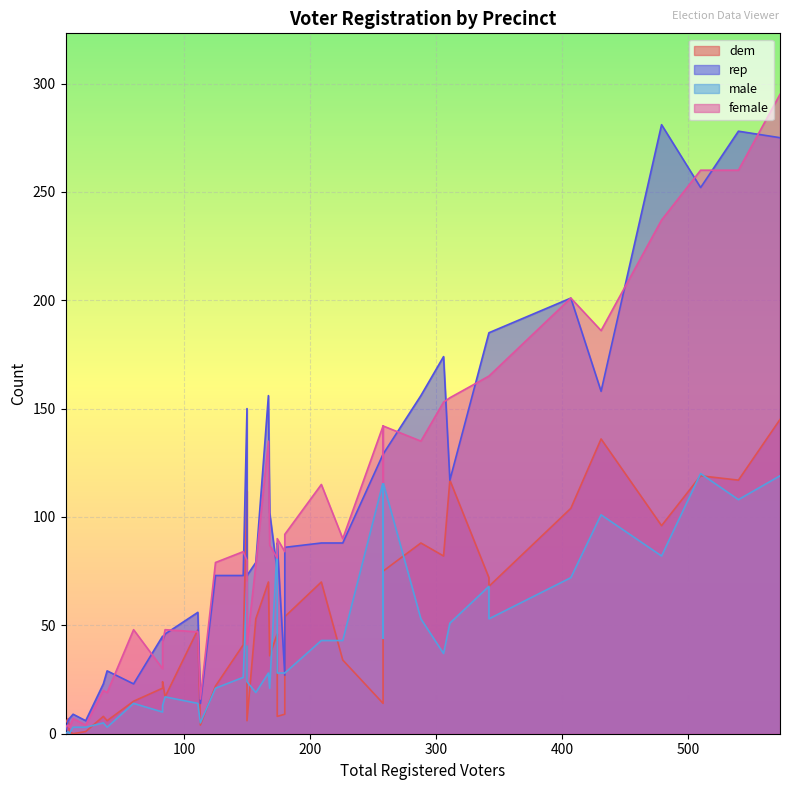

Reading right to left, list all the values displayed in this chart.

dem: 22=1	167=70	174=8	150=6	180=54	258=14	113=4	180=9	83=21	342=72	258=75	174=46	8=7	226=34	311=117	111=48	288=88	125=22	150=112	342=68	60=15	209=70	36=8	258=40	39=6	479=96	147=41	157=53	573=145	540=117	168=36	407=104	6=5	12=0	83=24	9=1	85=17	510=119	306=82	431=136
rep: 22=6	167=156	174=88	150=73	180=86	258=129	113=14	180=27	83=45	342=185	258=129	174=75	8=6	226=88	311=117	111=56	288=156	125=73	150=150	342=185	60=23	209=88	36=23	258=129	39=29	479=281	147=73	157=79	573=275	540=278	168=102	407=201	6=1	12=9	83=43	9=7	85=46	510=252	306=174	431=158
male: 22=3	167=28	174=28	150=24	180=28	258=116	113=5	180=28	83=10	342=68	258=116	174=87	8=1	226=43	311=51	111=14	288=53	125=21	150=70	342=53	60=14	209=43	36=5	258=44	39=3	479=82	147=26	157=19	573=119	540=108	168=21	407=72	6=0	12=3	83=13	9=0	85=17	510=120	306=37	431=101
female: 22=4	167=135	174=90	150=41	180=92	258=142	113=16	180=84	83=30	342=165	258=142	174=81	8=4	226=90	311=155	111=47	288=135	125=79	150=80	342=165	60=48	209=115	36=20	258=116	39=19	479=237	147=84	157=78	573=295	540=260	168=87	407=201	6=3	12=7	83=42	9=3	85=48	510=260	306=153	431=186